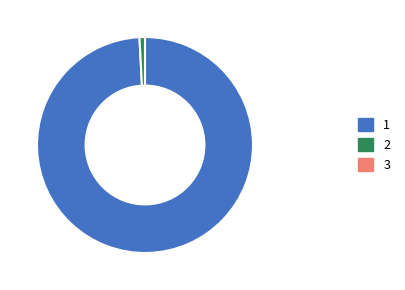

Does any single category account for the majority?

Yes